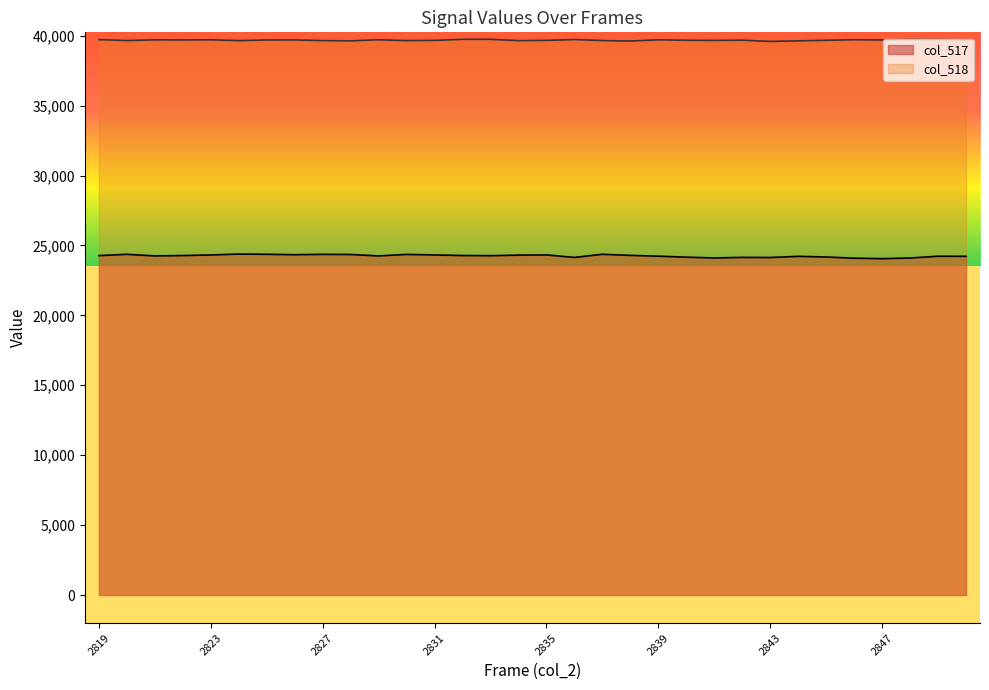

Reading right to left, list all the values displayed in this chart.

col_517: 24226	24230	24103	24056	24090	24176	24223	24139	24147	24106	24163	24234	24289	24369	24147	24323	24310	24268	24280	24322	24360	24251	24354	24364	24339	24369	24386	24320	24279	24252	24368	24273
col_518: 39711	39723	39732	39699	39712	39675	39635	39593	39682	39665	39674	39708	39622	39656	39726	39668	39650	39743	39742	39668	39653	39711	39636	39653	39700	39695	39651	39711	39699	39705	39656	39722